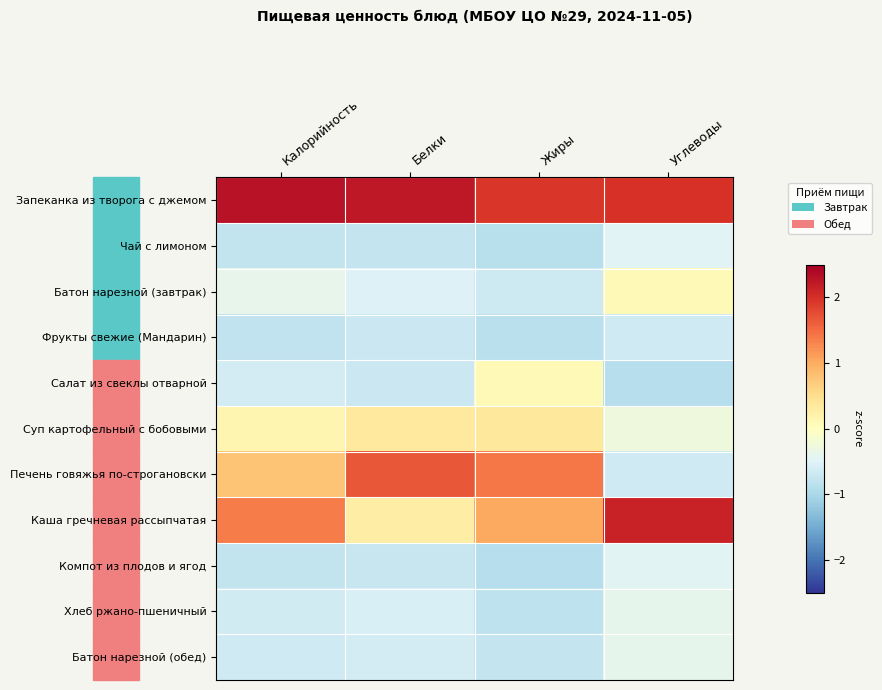

At how many categories does at least one series exceed 0?

4